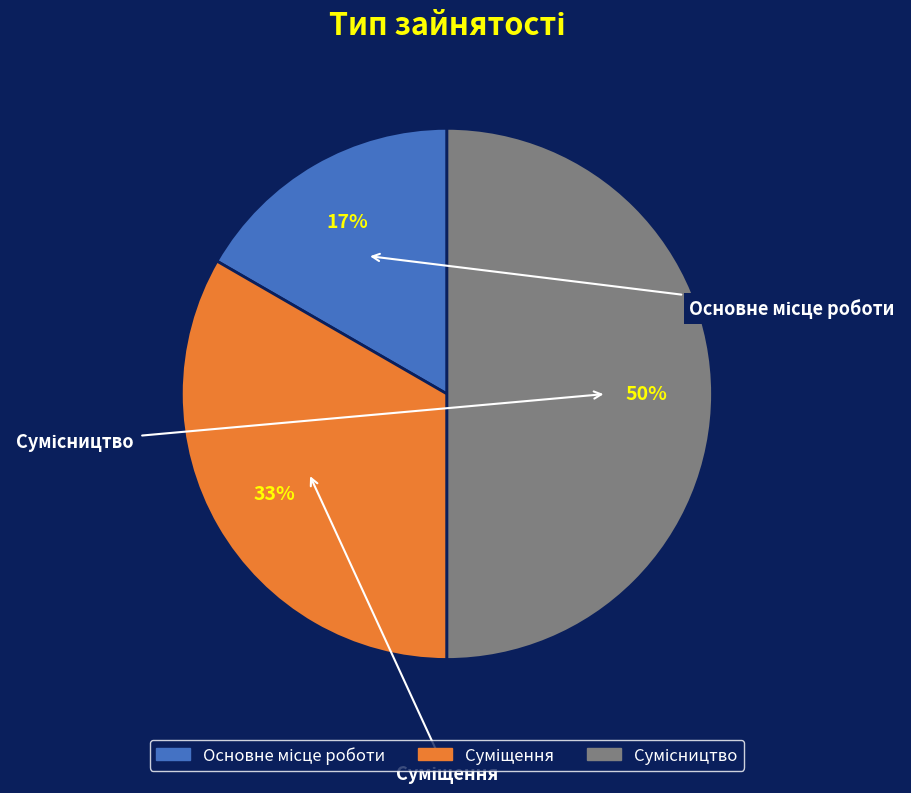

To the nearest percent, what portion does Суміщення represent?

33%